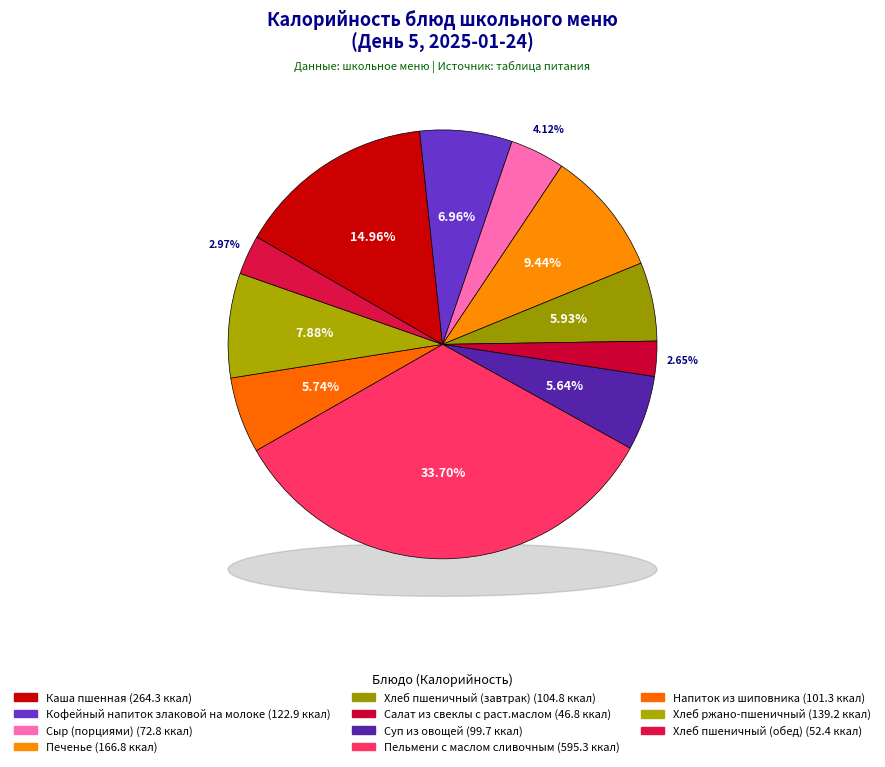

The Салат из свеклы с раст.маслом slice represents 3% of the pie. True or false?

True